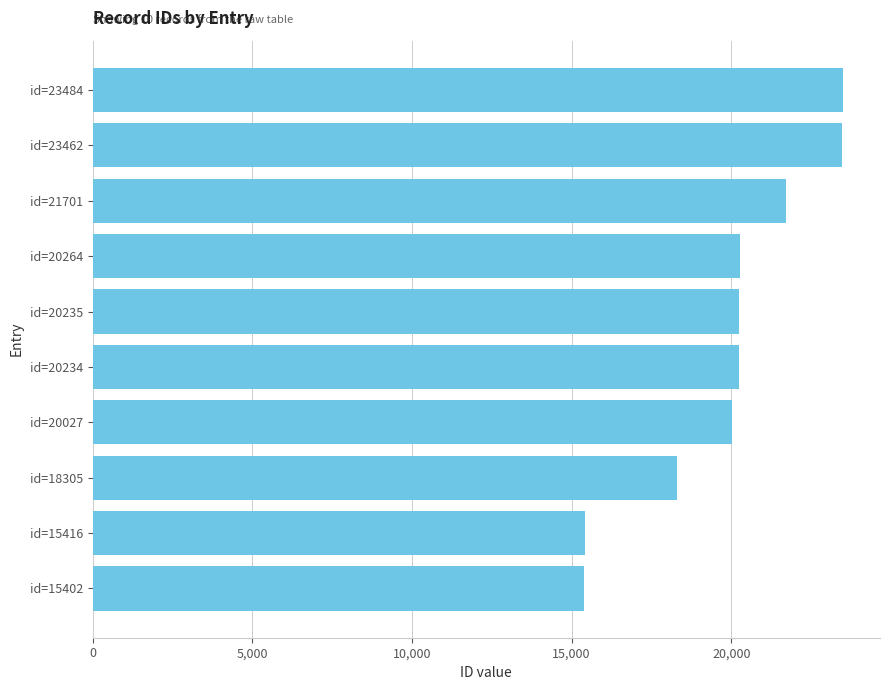

True or false: the data shows 23484 at id=23484.

True